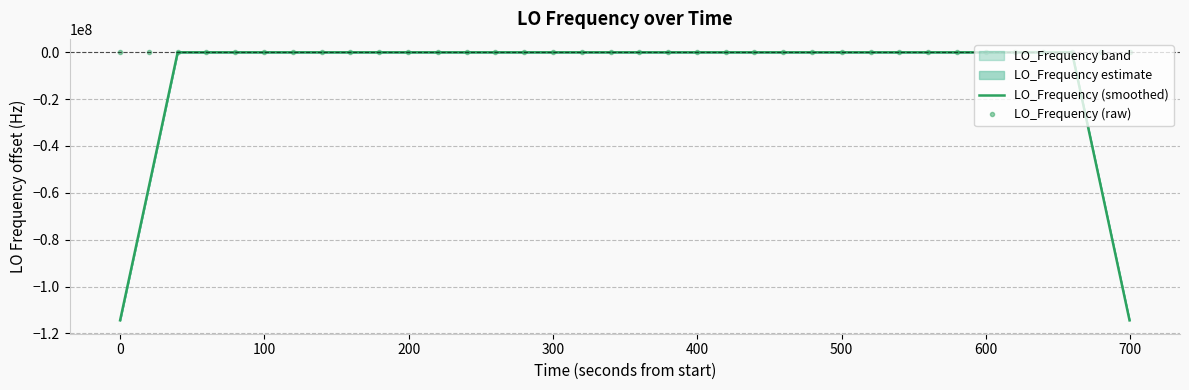

True or false: LO_Frequency (raw) has more than 0 interior local peaks.

True